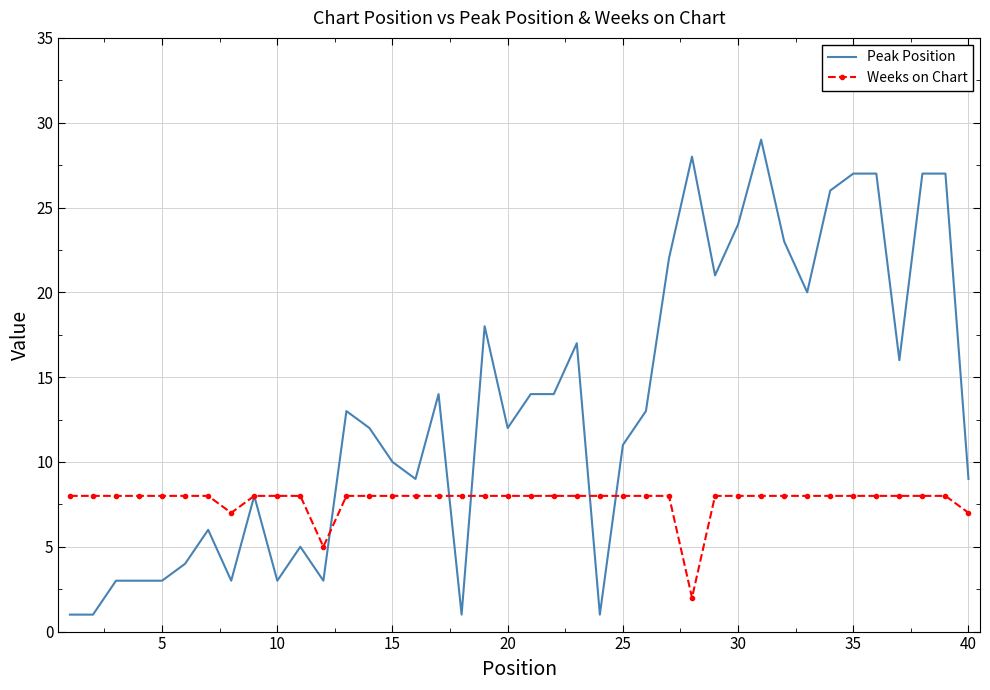

Which series has the largest range (max minus min)?

Peak Position